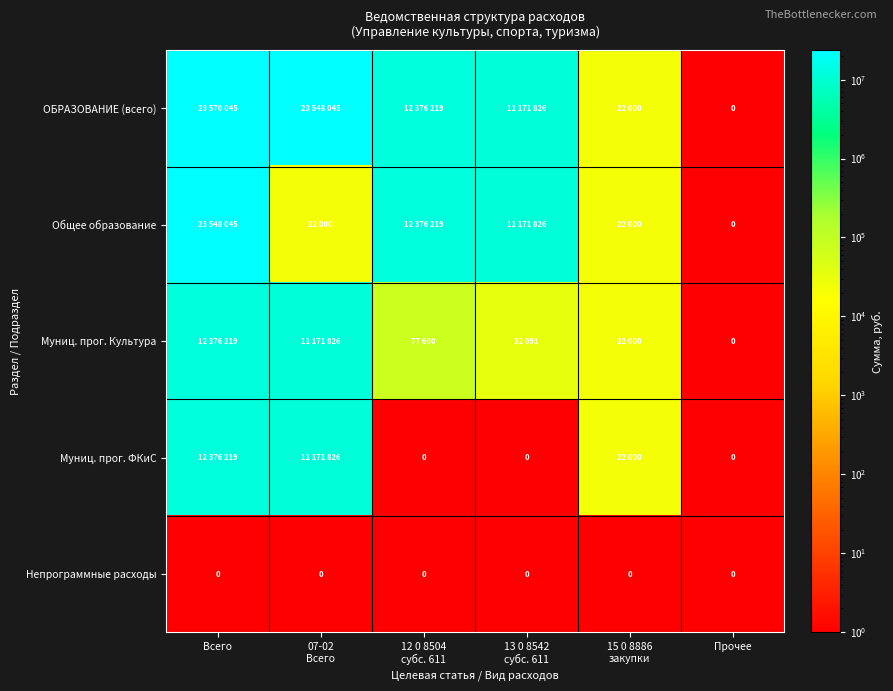

List the labels in order of ОБРАЗОВАНИЕ (всего) value, smallest first.

Прочее, 15 0 8886 закупки, 13 0 8542 субс. 611, 12 0 8504 субс. 611, 07-02 Всего, Всего